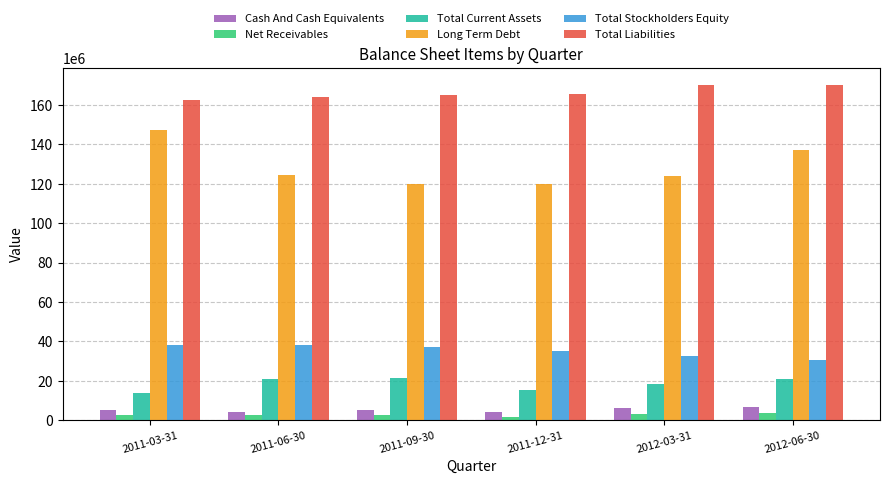

Which series has the largest range (max minus min)?

Long Term Debt